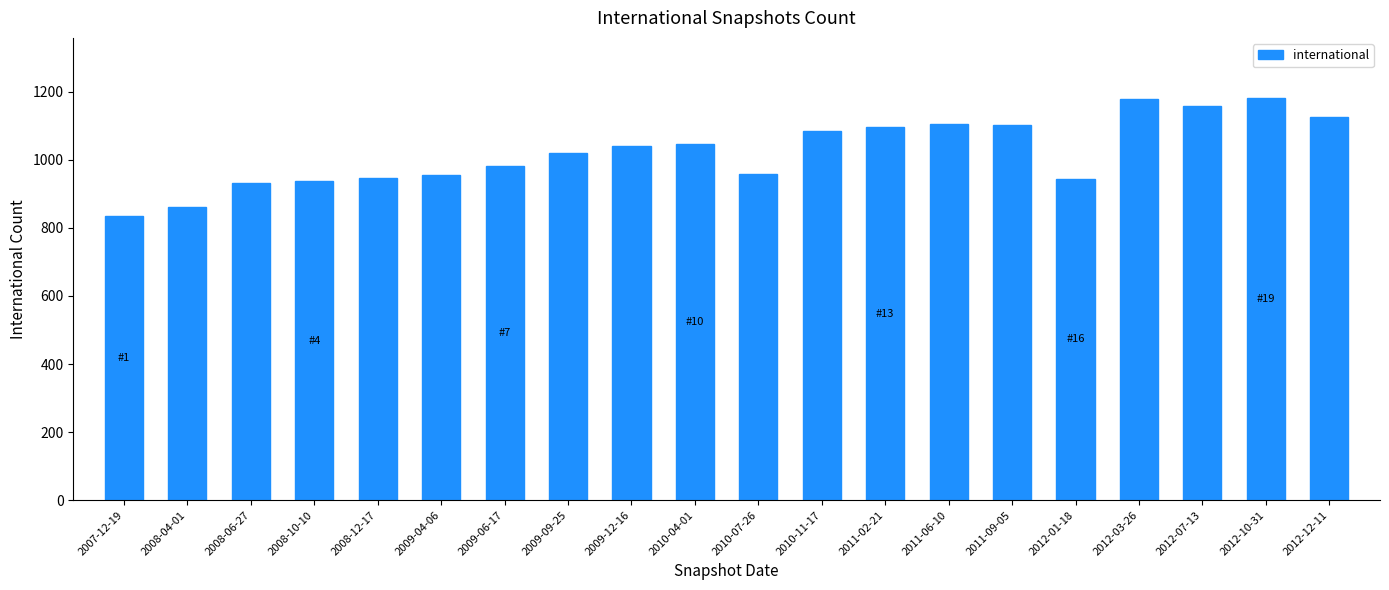

What is the change in value from 2008-10-10 to 2011-06-10?

+166